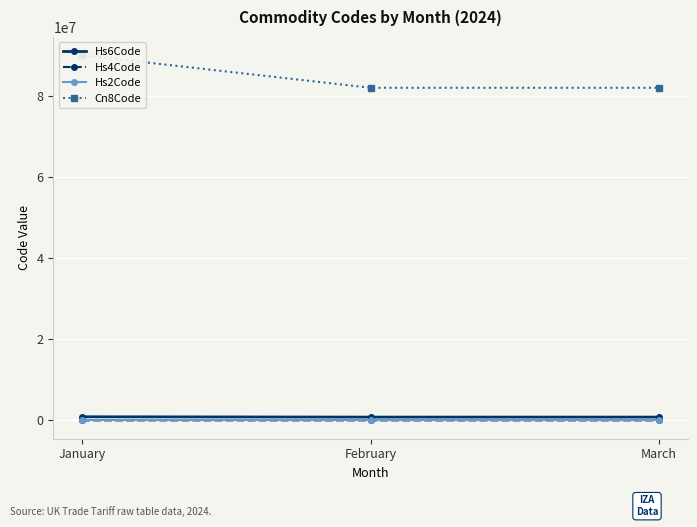

What is the value of the Hs2Code point at the 3rd from the left?

82